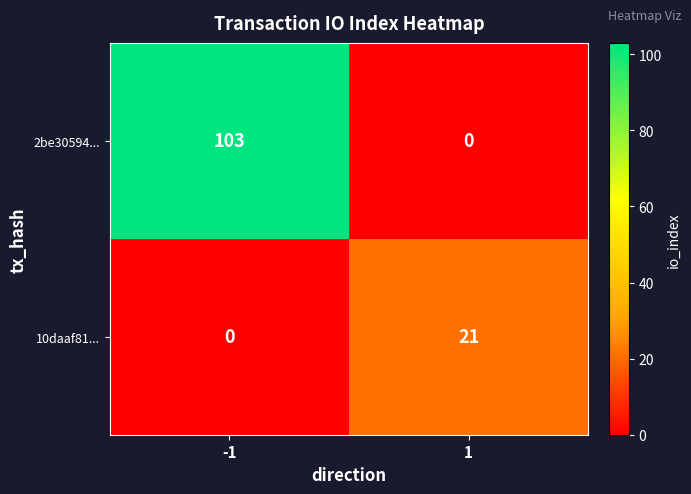

Reading right to left, list all the values displayed in this chart.

2be30594...: 1=0	-1=103
10daaf81...: 1=21	-1=0